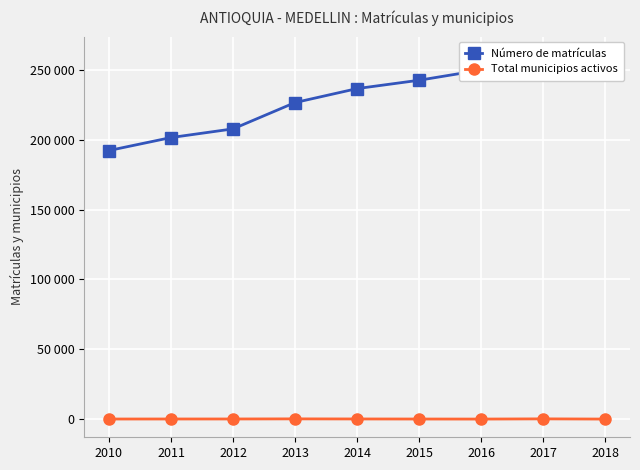

What is the difference between the maximum and minimum values in the Total municipios activos series?

141